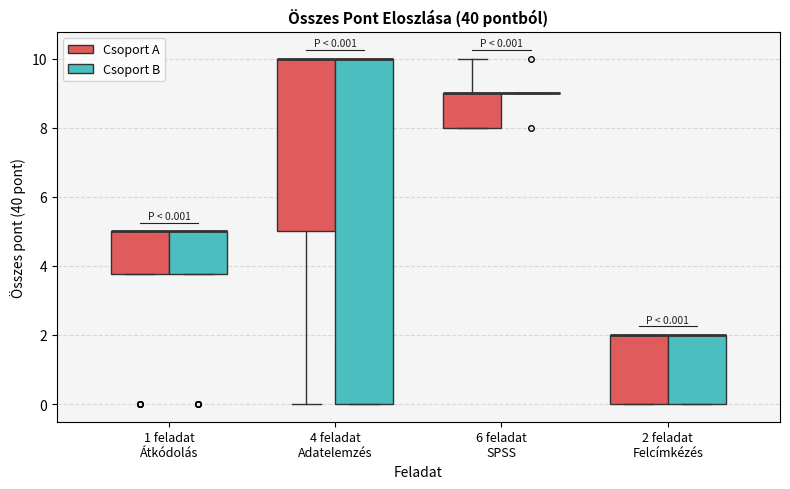

Comparing the boxes themselves (not the whiskers), which one is the tallest?

4 feladat Adatelemzés (Csoport B)